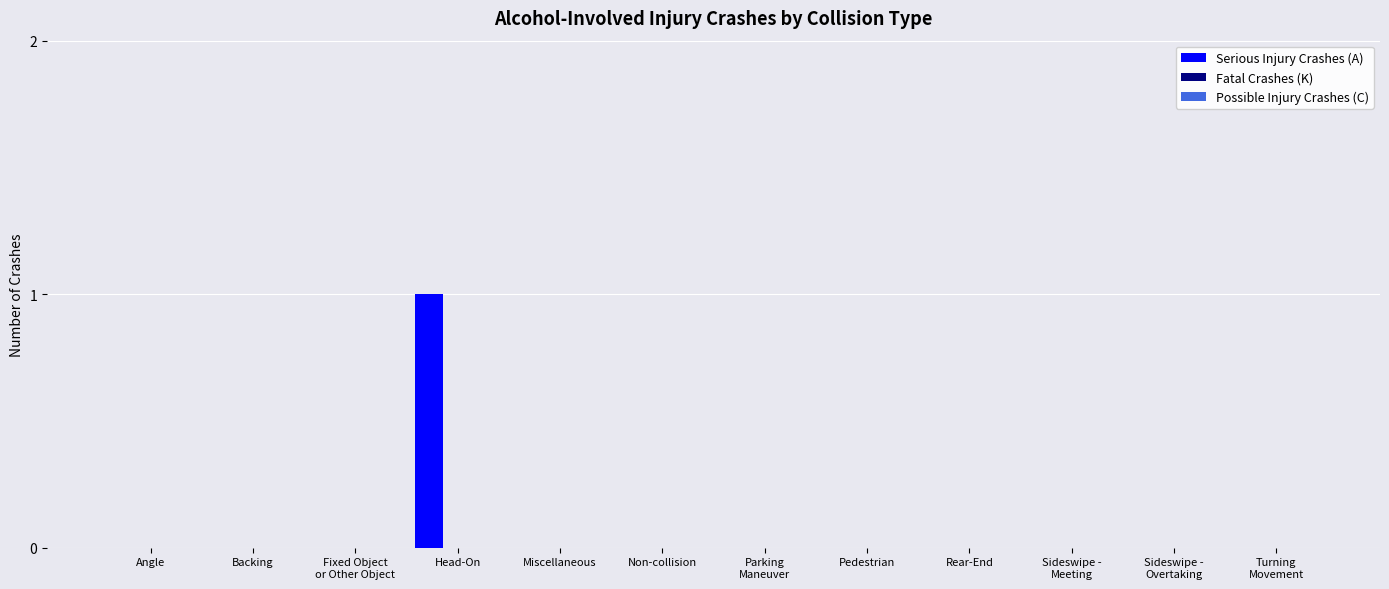

Count the number of categories in the chart.

12